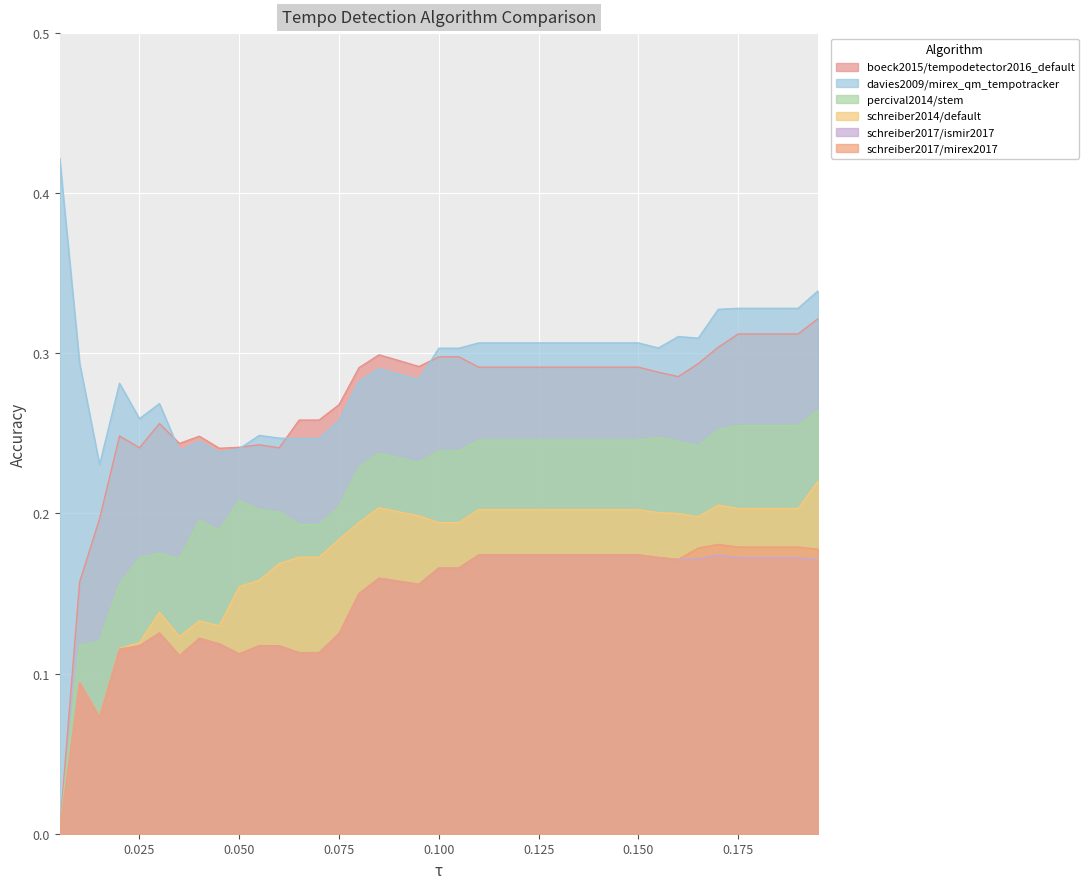

What is the sum of all schreiber2017/mirex2017 values?

5.7